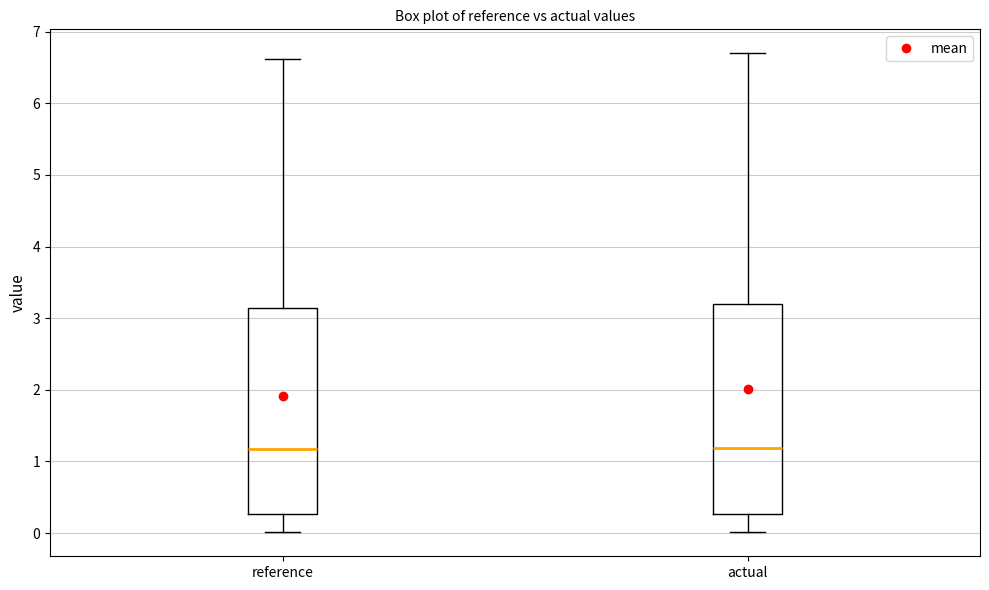

Reading left to right, transcribe this box plot: for each box, give where its median line is, the range the box spans, and where its two whiskers end, as read against the y-axis. The values are not printed on the chart, so give them approximately, as read against the axis.

reference: median 1.2, box 0.3 to 3.1, whiskers 0.0 to 6.6
actual: median 1.2, box 0.3 to 3.2, whiskers 0.0 to 6.7